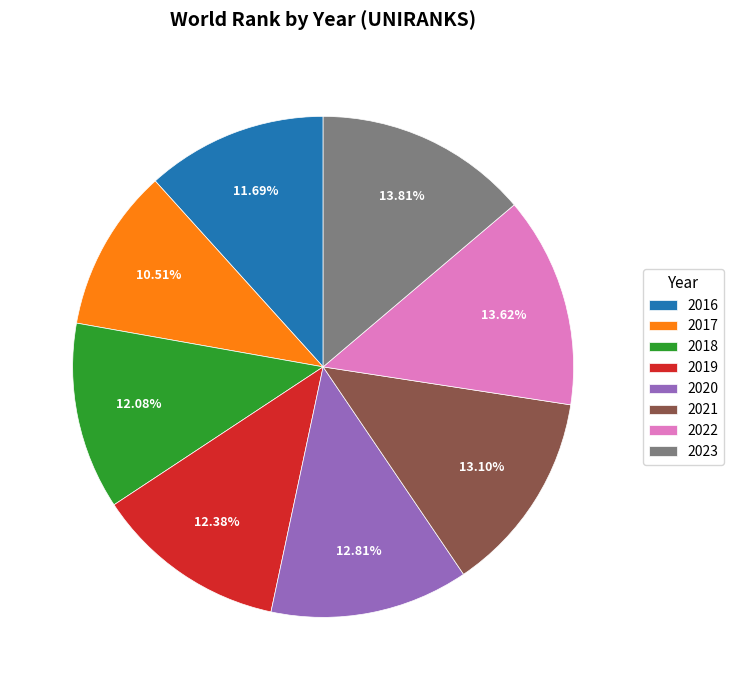

To the nearest percent, what is the difference between the largest and smallest slice percentages?

3%